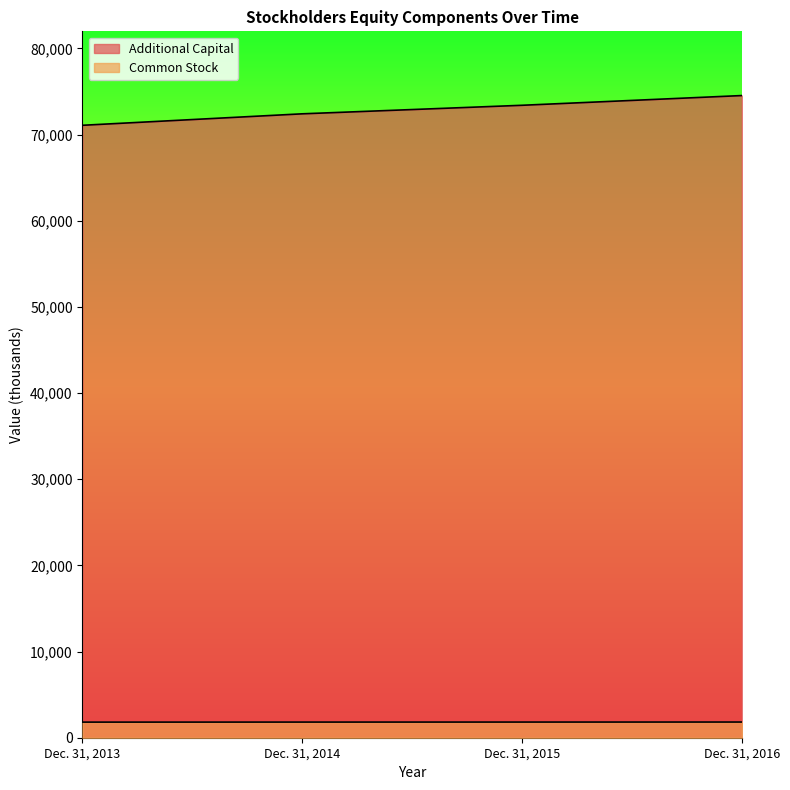

What are all the series names shown in the legend?

Additional Capital, Common Stock